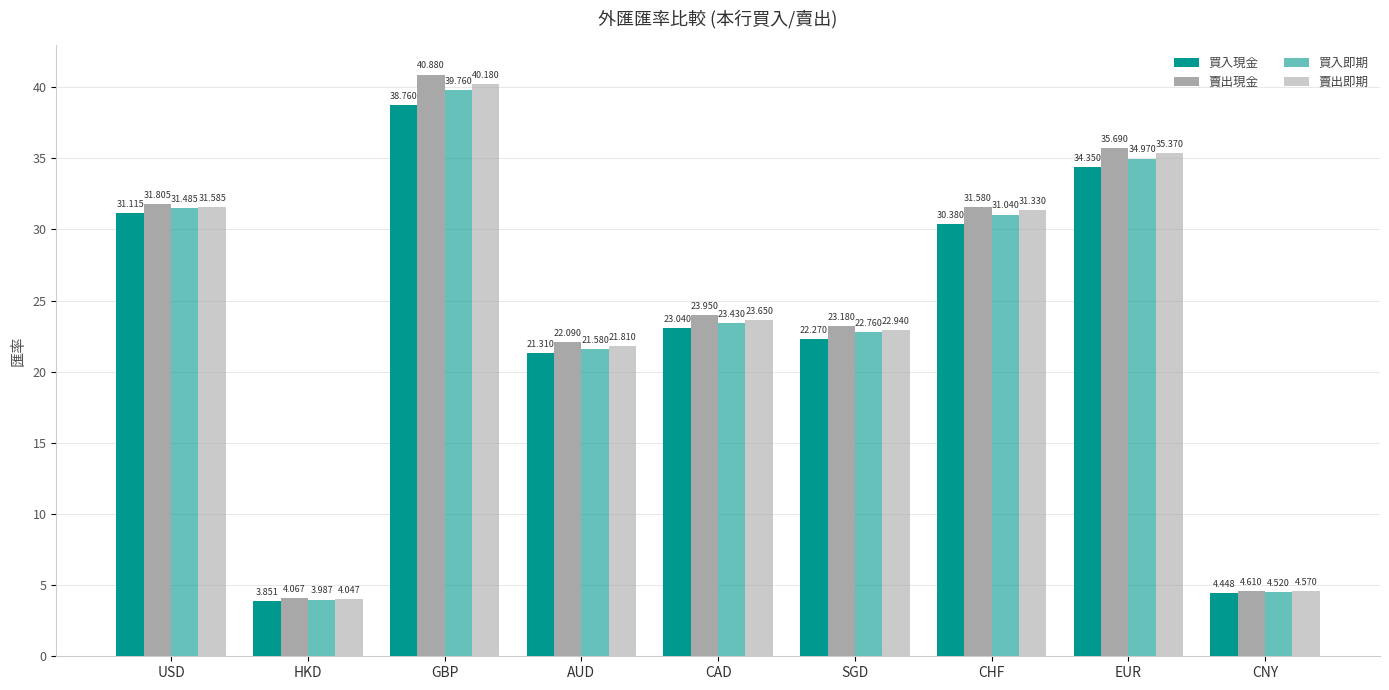

What is the label of the 4th bar from the left?

AUD